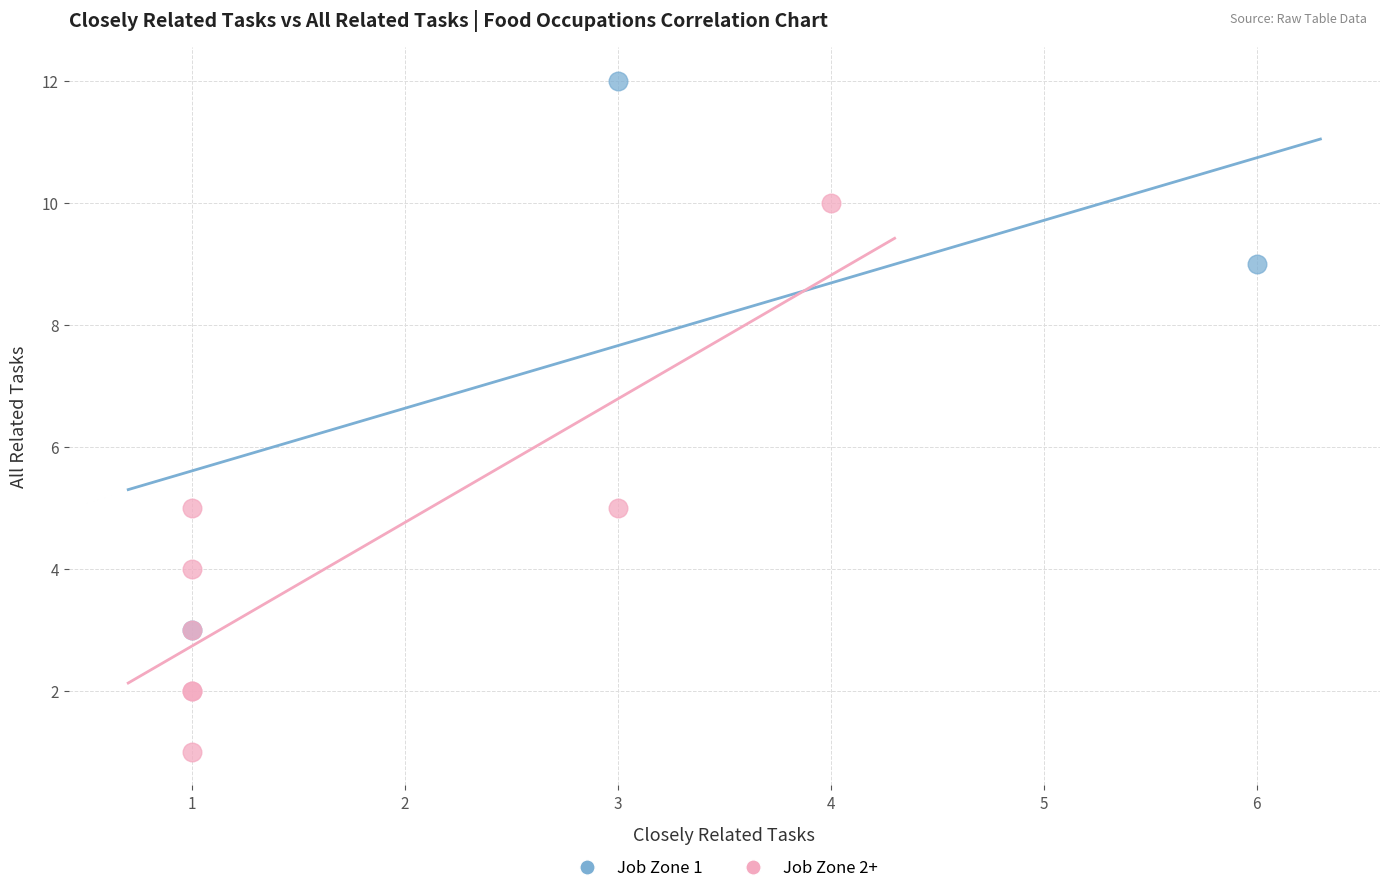

Which series contains the lowest Y value?

Job Zone 2+